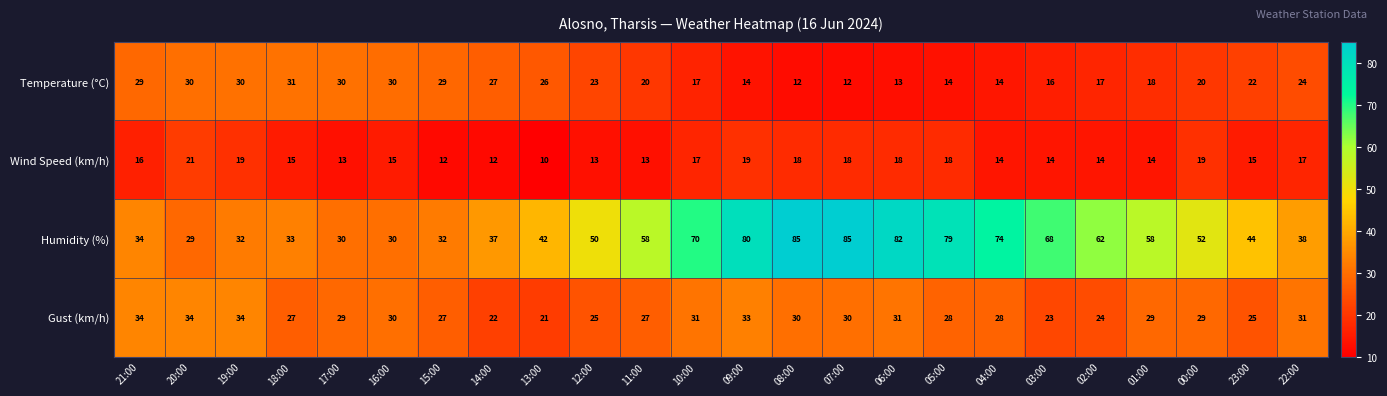

What is the difference between the highest and lowest values at 10:00?

53